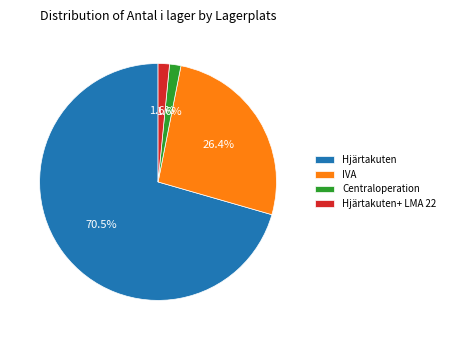

To the nearest percent, what is the combined percentage of Hjärtakuten+ LMA 22 and IVA?

28%